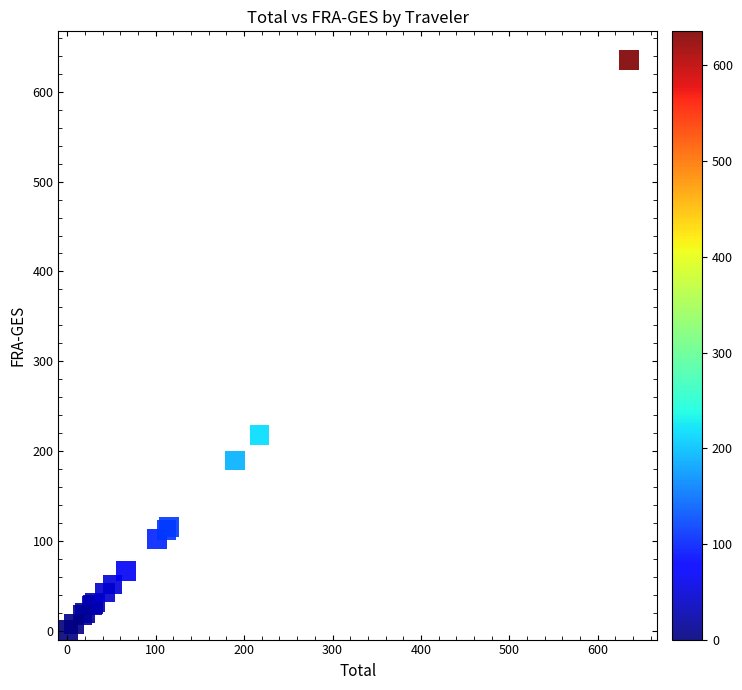

What Y value in the scatter plot is closest to 318?

217.6